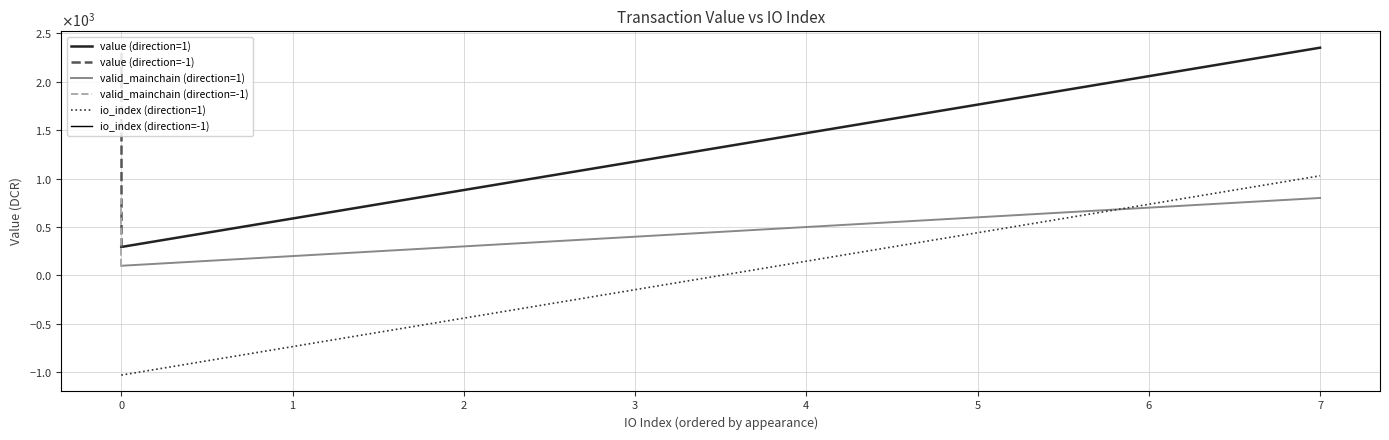

How many values in the io_index (direction=1) series are below 146?

4